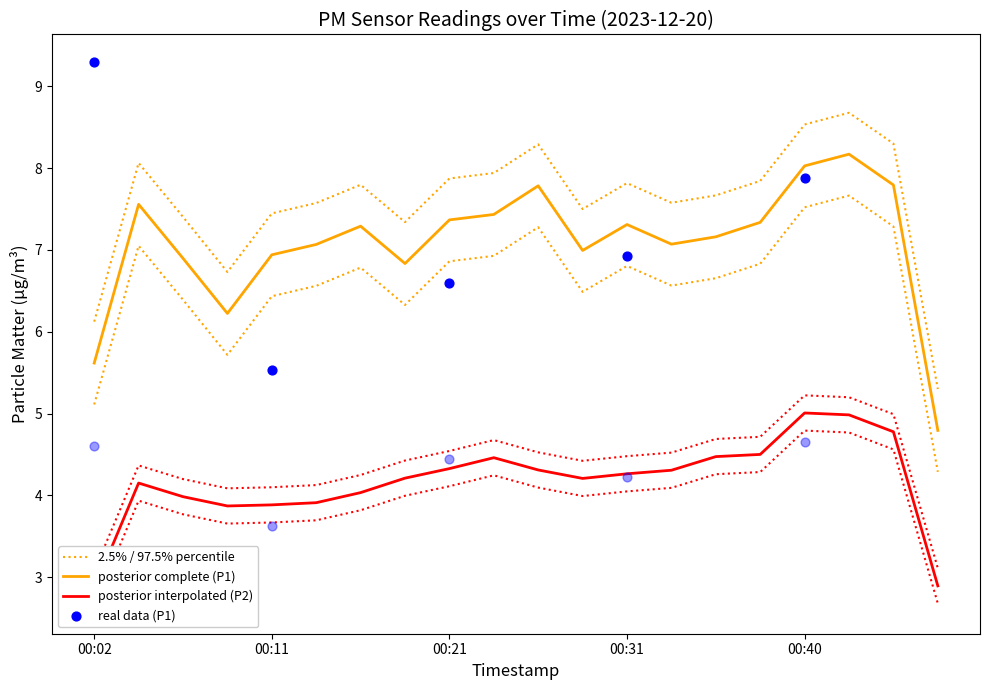

Which series has the widest spread of Y values?

P1